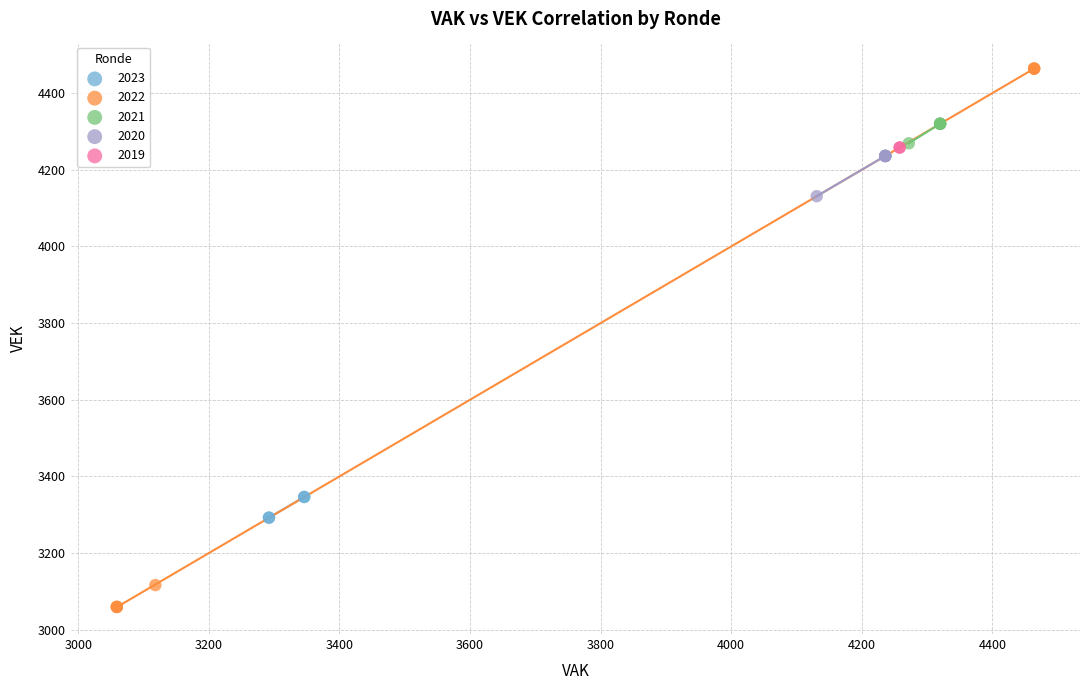

What are all the series names shown in the legend?

2023, 2022, 2021, 2020, 2019